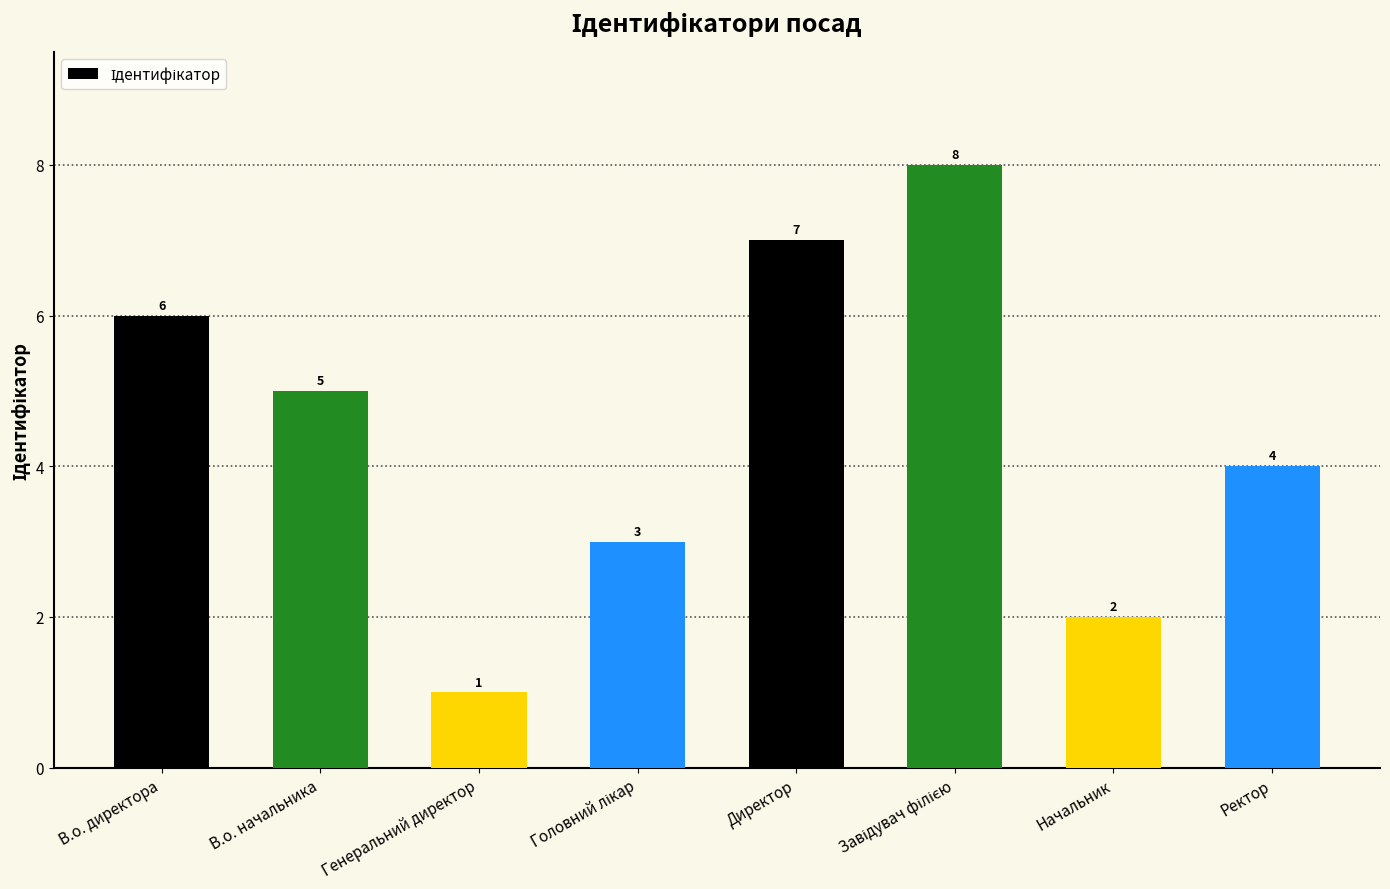

How many series are shown in this chart?

1